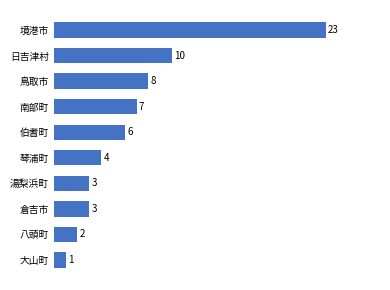

Does the chart contain any negative values?

No